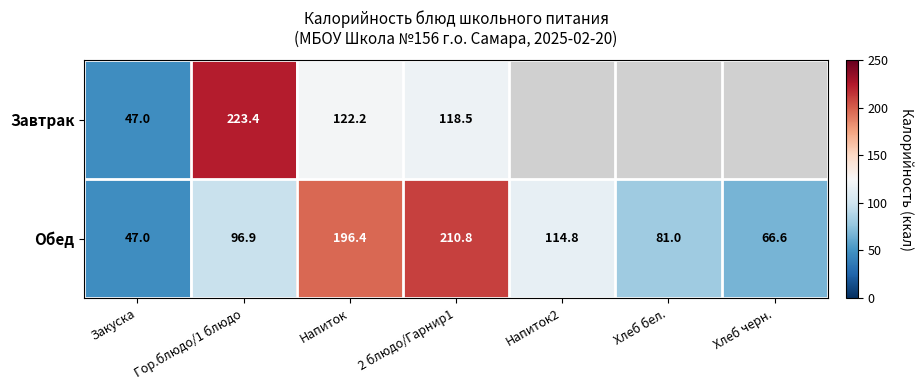

List the labels in order of Обед value, smallest first.

Закуска, Хлеб черн., Хлеб бел., Гор.блюдо/1 блюдо, Напиток2, Напиток, 2 блюдо/Гарнир1